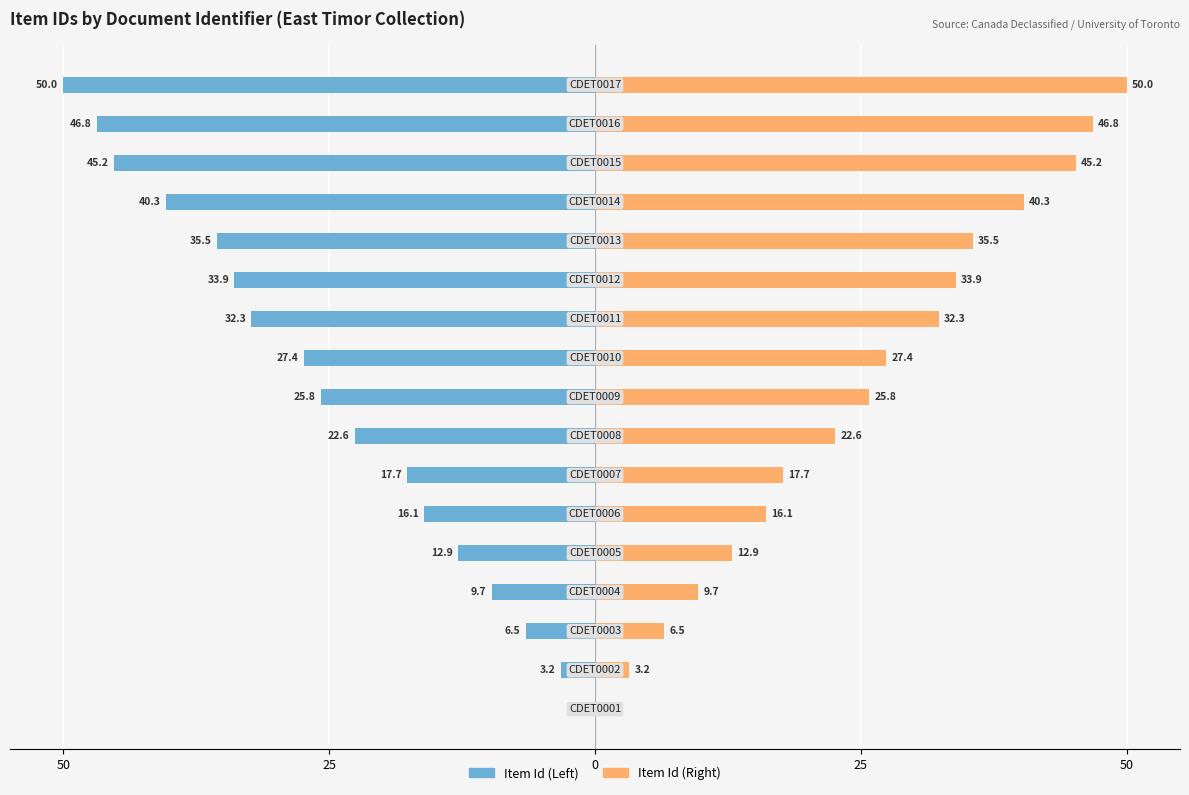

The Item Id (Right) series shows 2.2 at 25. True or false?

False